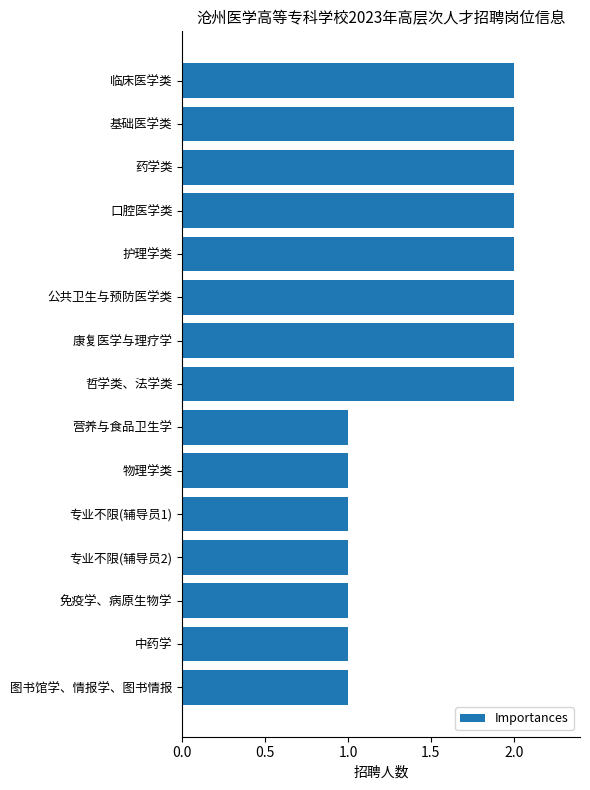

Between 护理学类 and 专业不限(辅导员1), which is larger?

护理学类